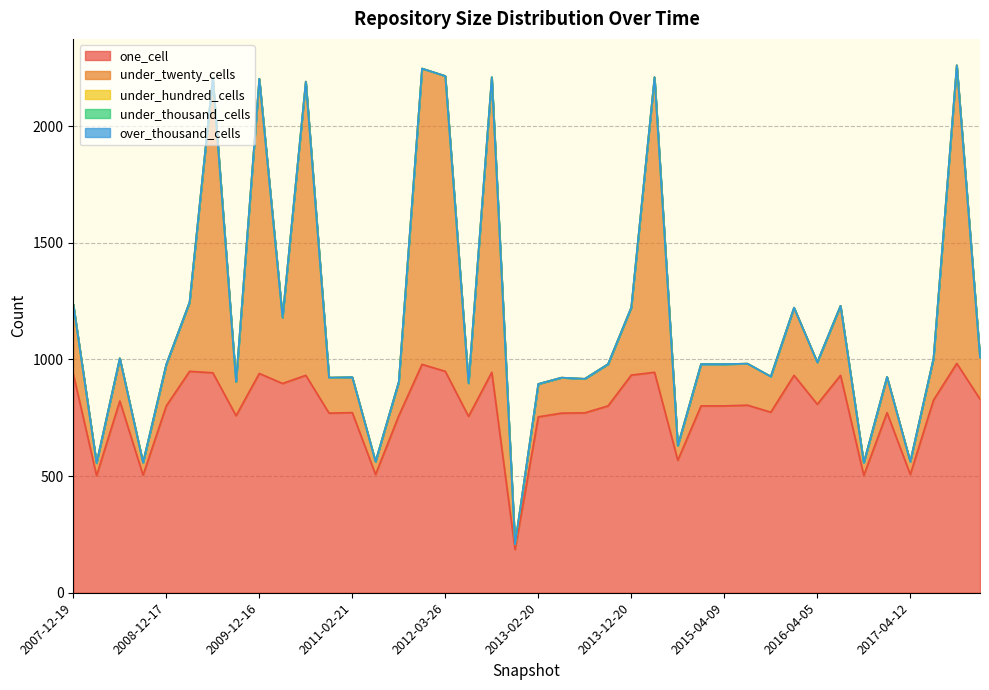

Which has a higher value, 2013-02-20 or 2011-06-10?

2013-02-20